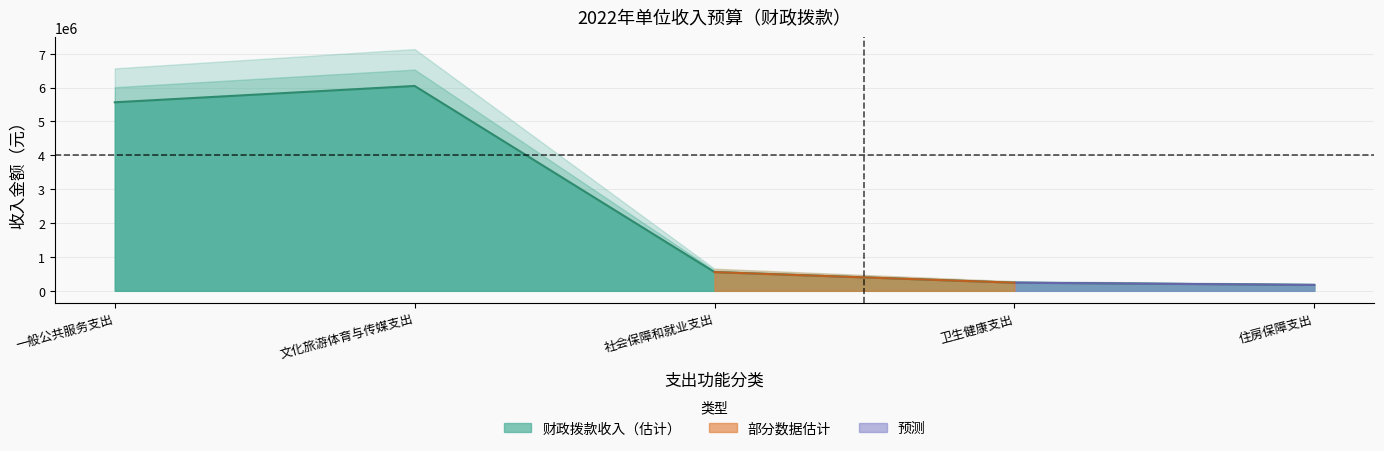

Between 文化旅游体育与传媒支出 and 社会保障和就业支出, which is larger?

文化旅游体育与传媒支出